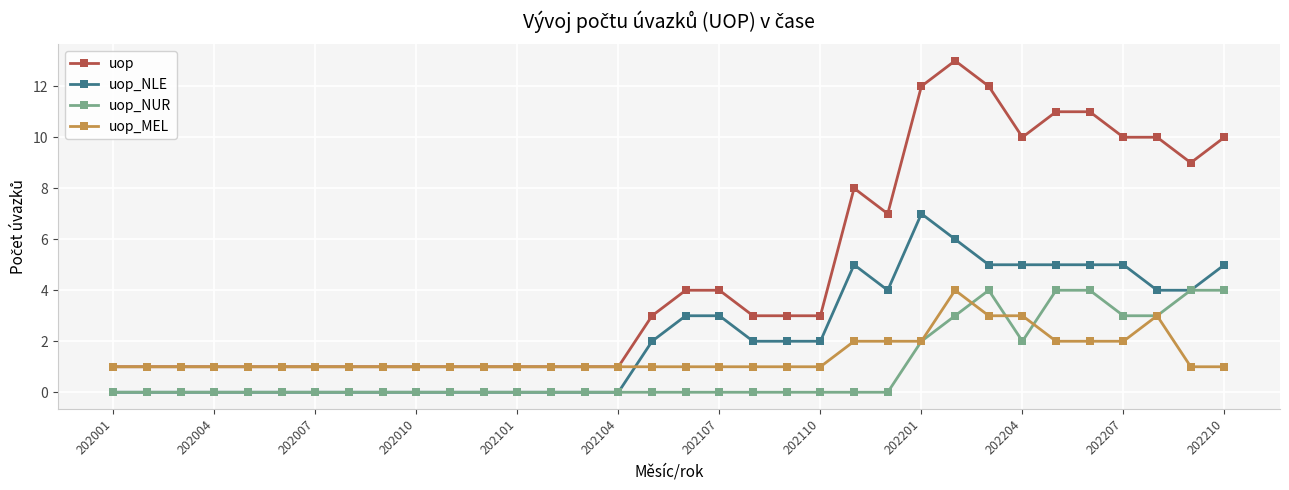

Which series ends up on top after the final intersection of uop_MEL and uop_NUR?

uop_NUR